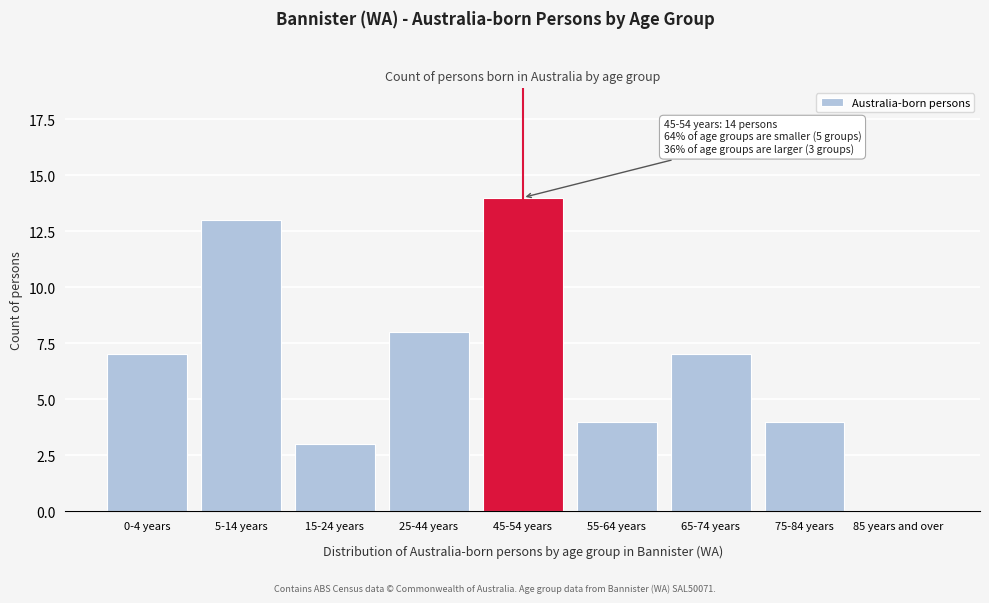

Reading left to right, list all the values displayed in this chart.

0-4 years=7	5-14 years=13	15-24 years=3	25-44 years=8	45-54 years=14	55-64 years=4	65-74 years=7	75-84 years=4	85 years and over=0